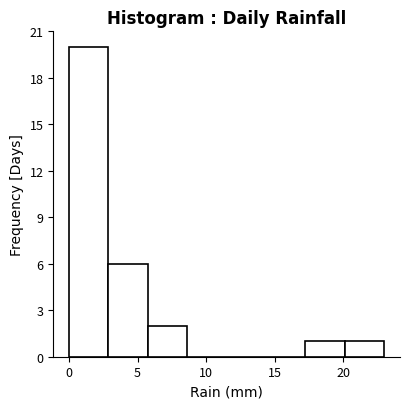

Which range on the x-axis has the tallest bar?

0.0 to 3.0